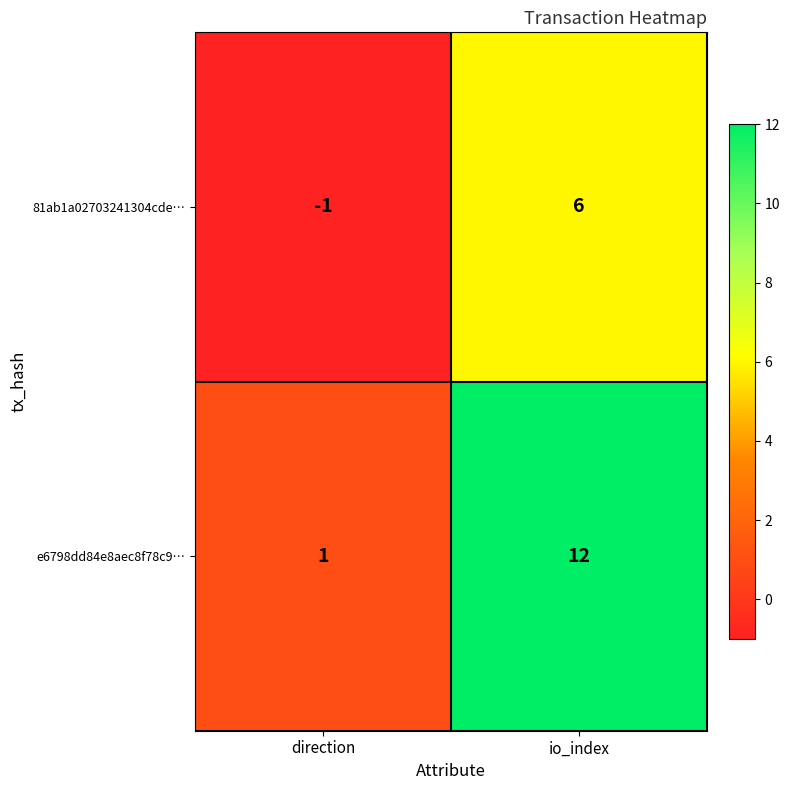

List the series in order of their overall mean, lowest first.

81ab1a02703241304cde…, e6798dd84e8aec8f78c9…